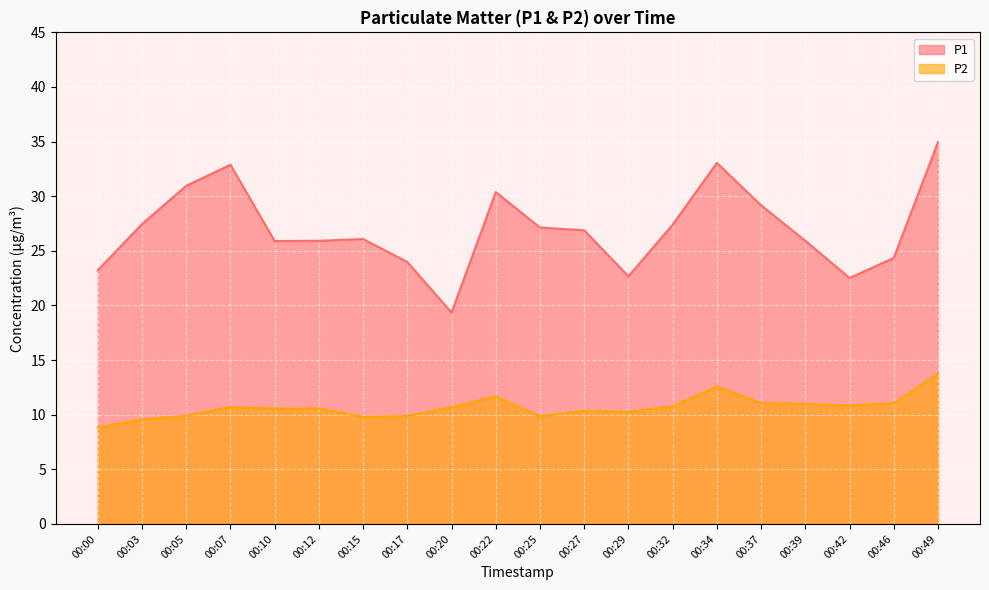

List the series in order of their overall mean, lowest first.

P2, P1